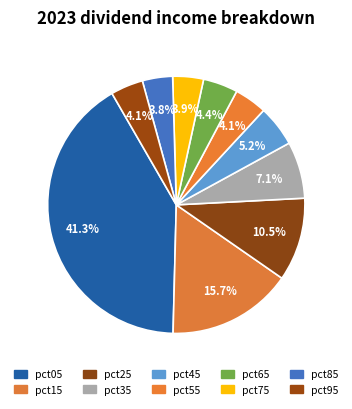

How many slices are in this pie chart?

10